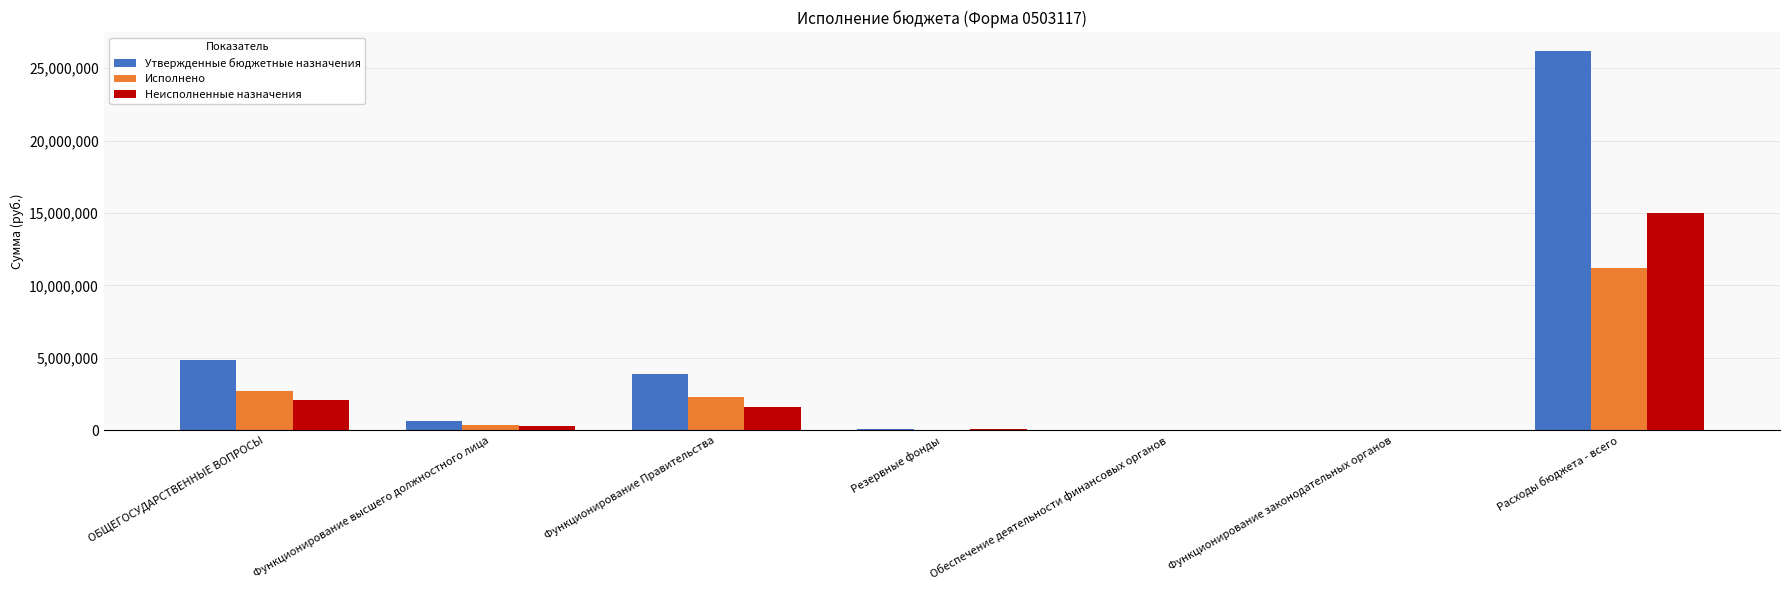

Which series has the largest total across all categories?

Утвержденные бюджетные назначения